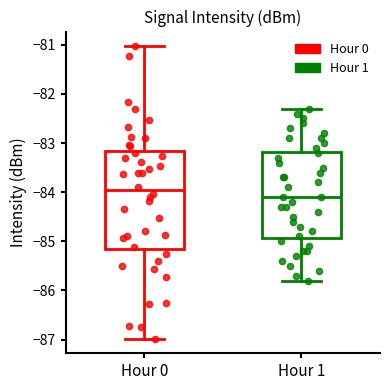

Reading left to right, transcribe this box plot: for each box, give where its median line is, the range the box spans, and where its two whiskers end, as read against the y-axis. The values are not printed on the chart, so give them approximately, as read against the axis.

Hour 0: median -84.0, box -85.2 to -83.2, whiskers -87.0 to -81.0
Hour 1: median -84.1, box -84.9 to -83.2, whiskers -85.8 to -82.3